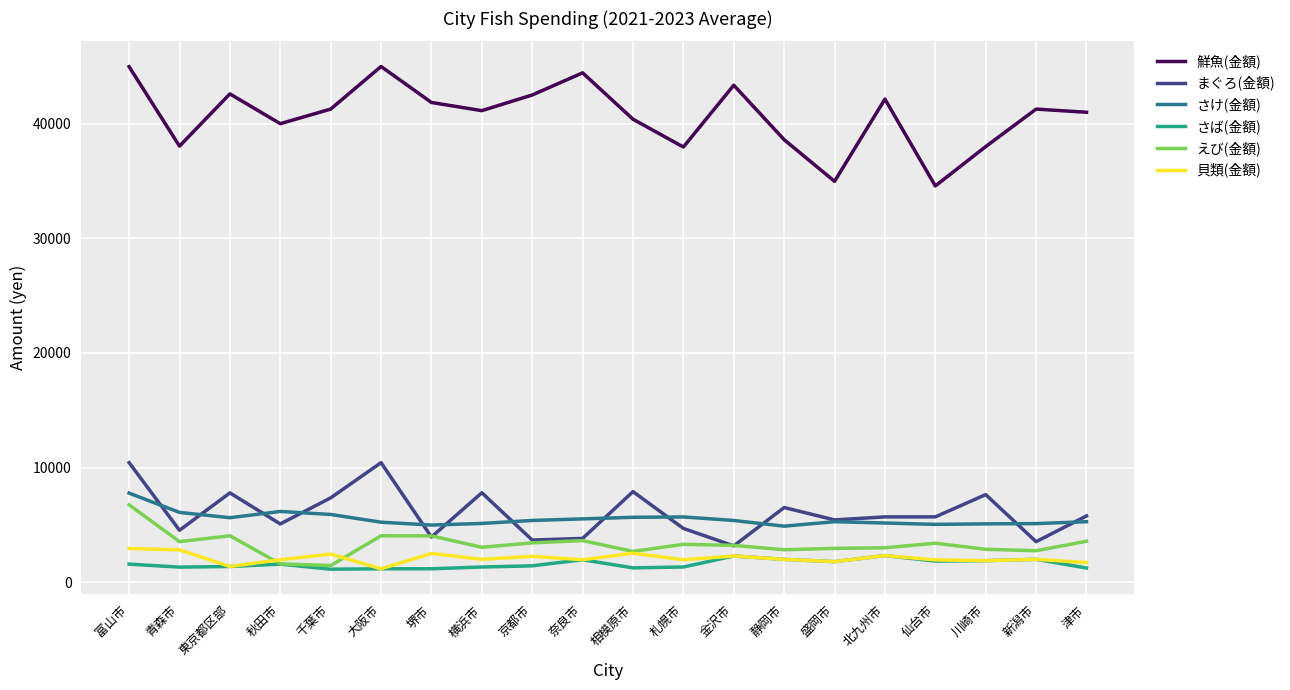

At which category does 鮮魚(金額) reach its first local valley?

青森市